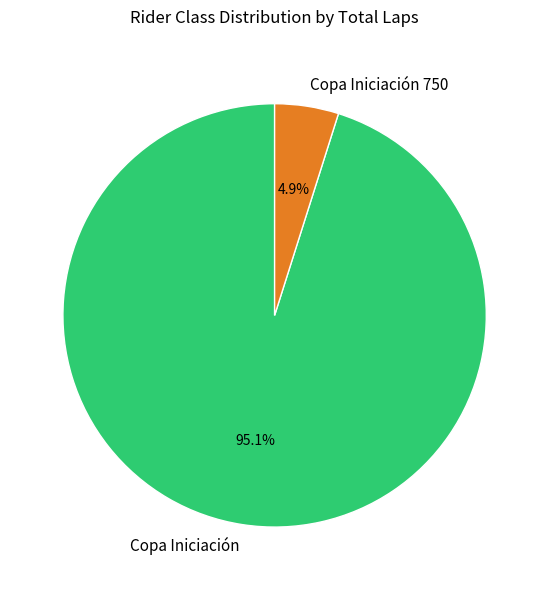

To the nearest percent, what is the difference between the Copa Iniciación and Copa Iniciación 750 slice percentages?

90%